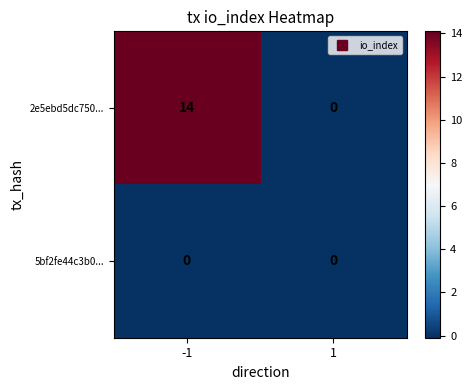

List the series in order of their overall mean, lowest first.

5bf2fe44c3b0..., 2e5ebd5dc750...